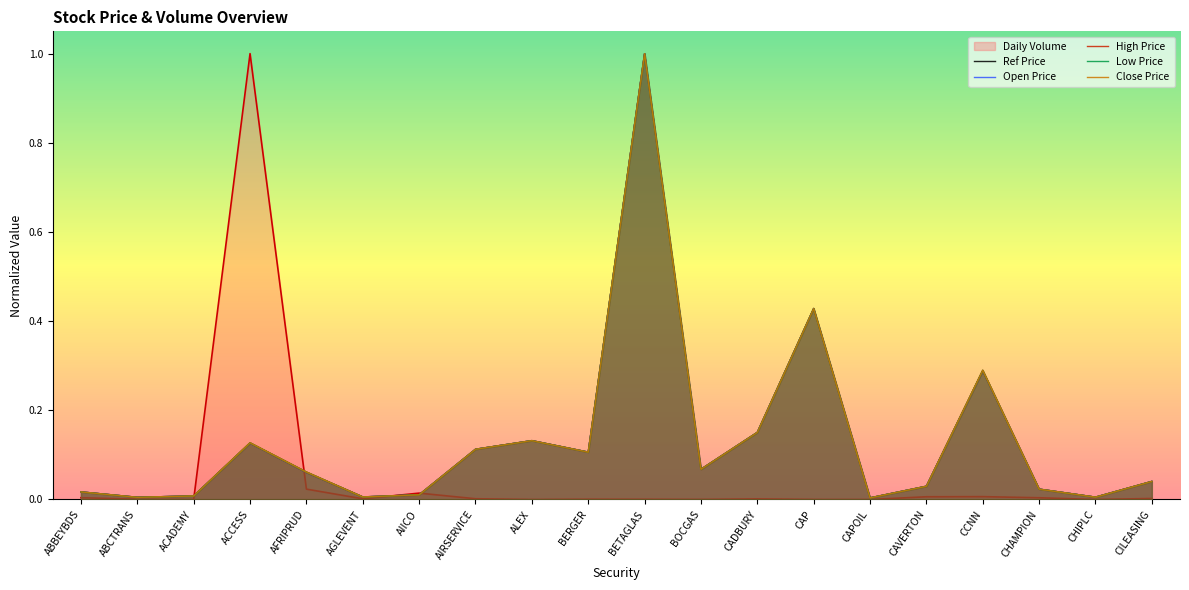

At which category does Low Price reach its first local valley?

ABCTRANS